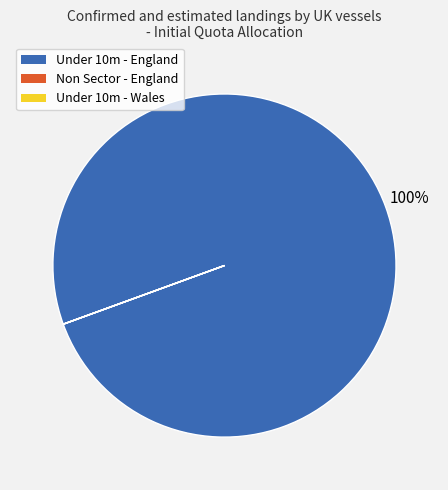

Is there any slice that represents more than half of the pie?

Yes